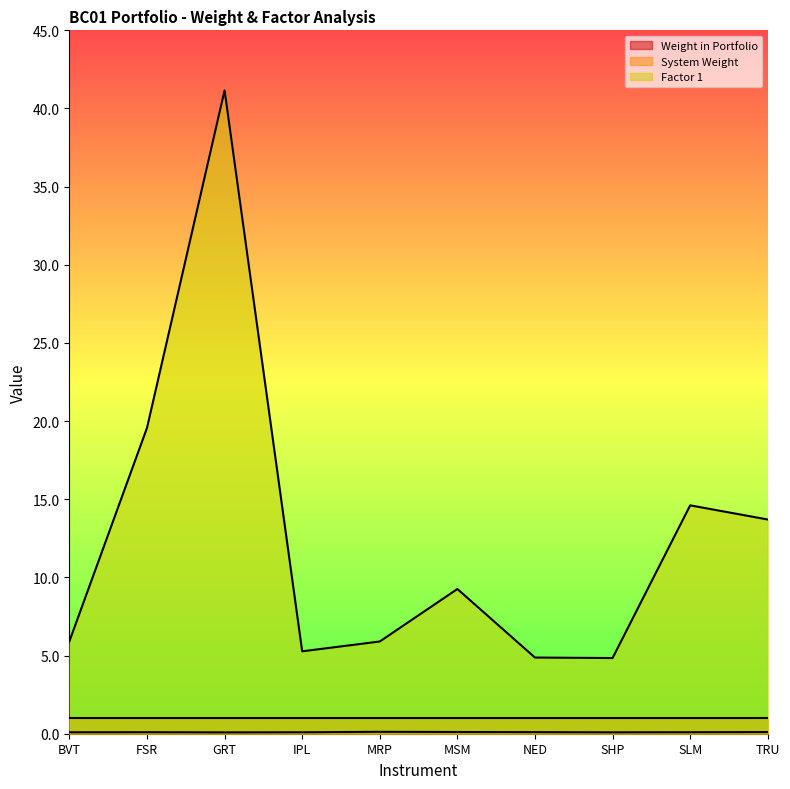

What is the value of the Factor 1 point at the 1st from the left?

5.9